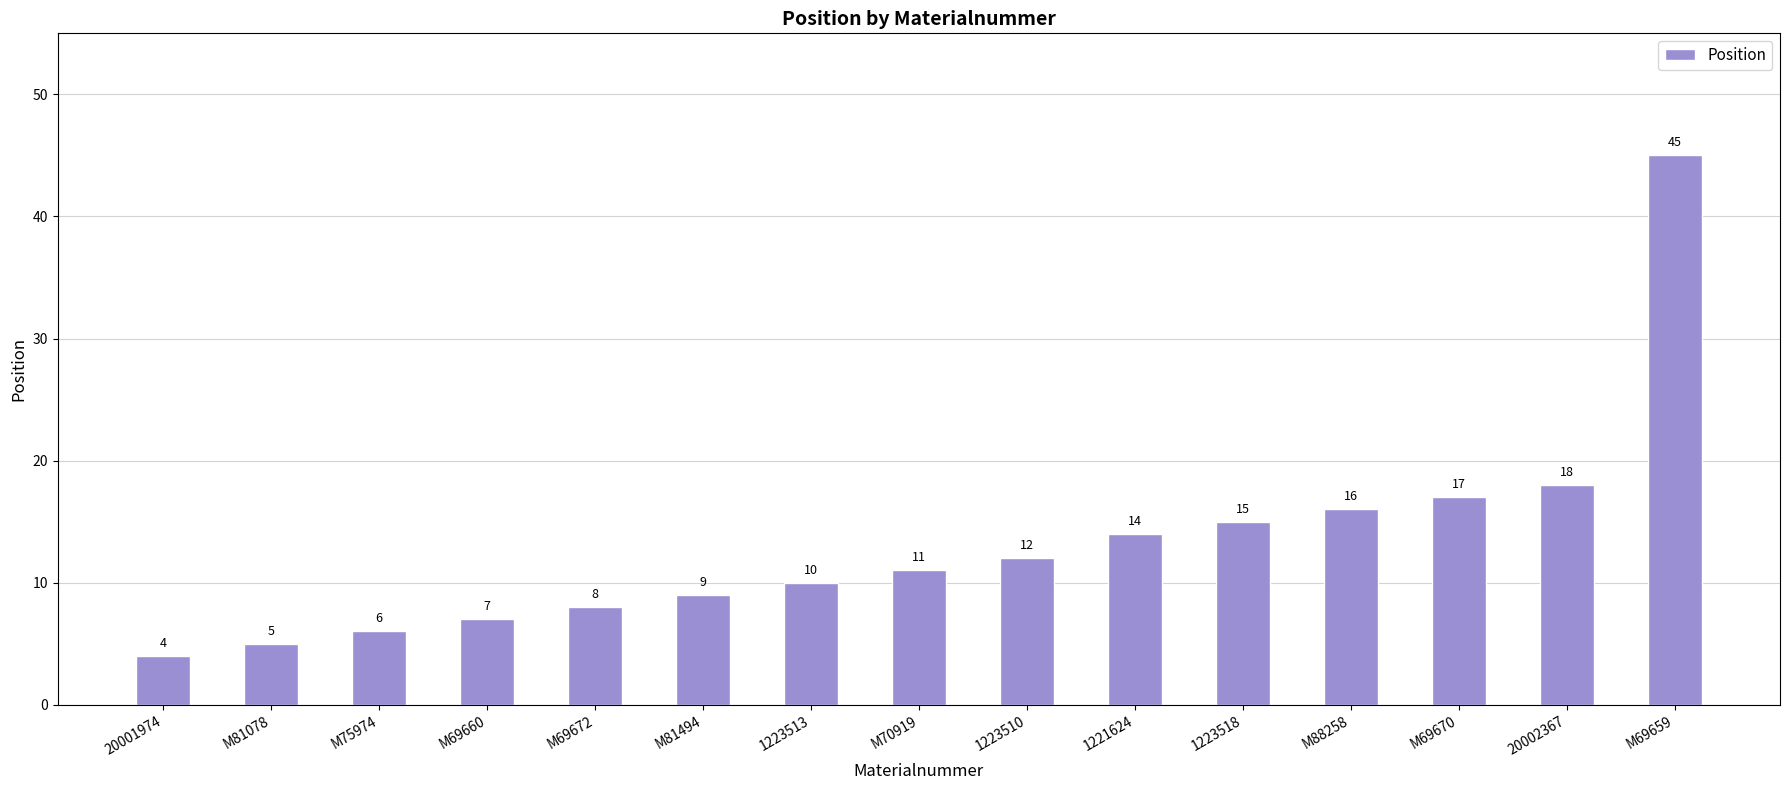

Which label corresponds to the largest value in the chart?

M69659